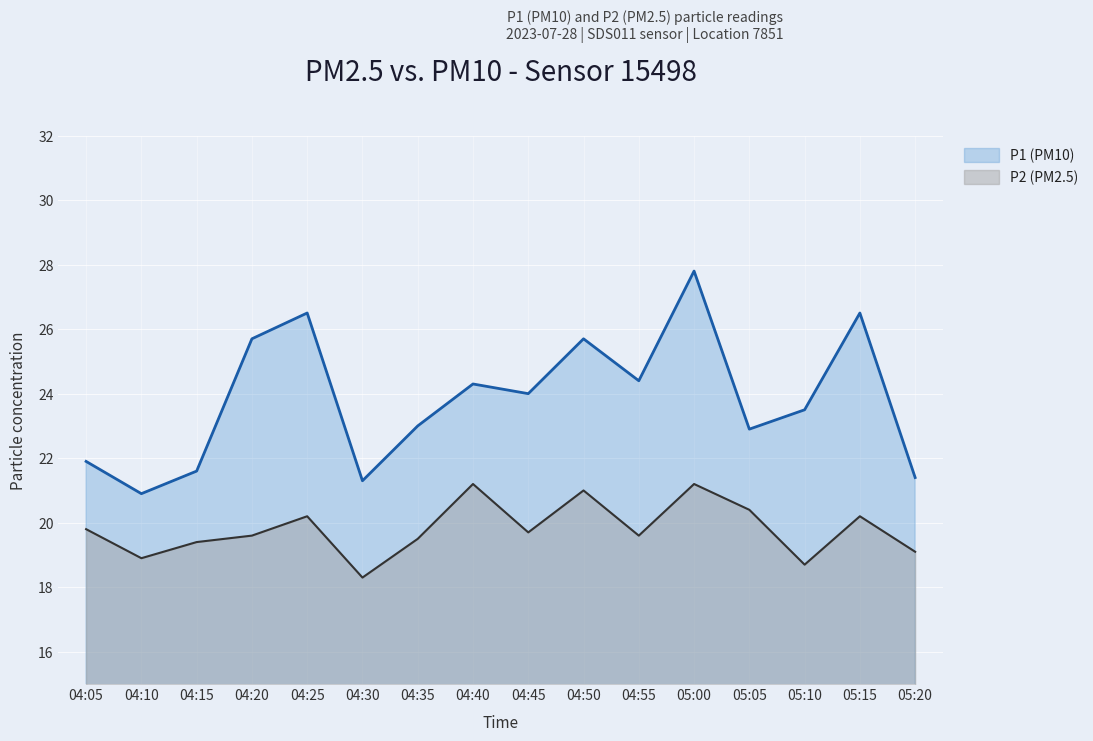

At which label is P1 closest to 24?

04:45